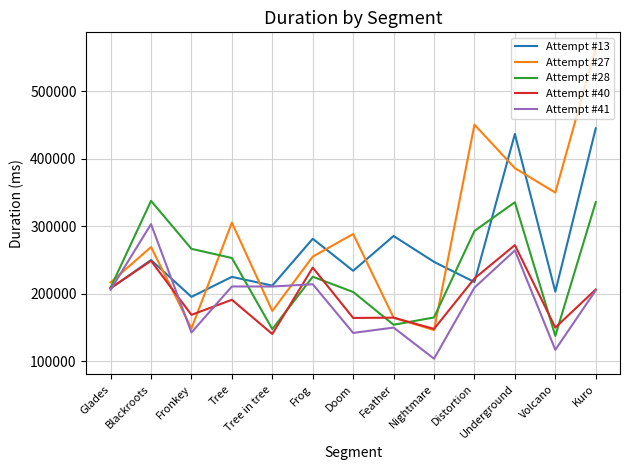

The Attempt #28 series shows 137737 at Volcano. True or false?

True